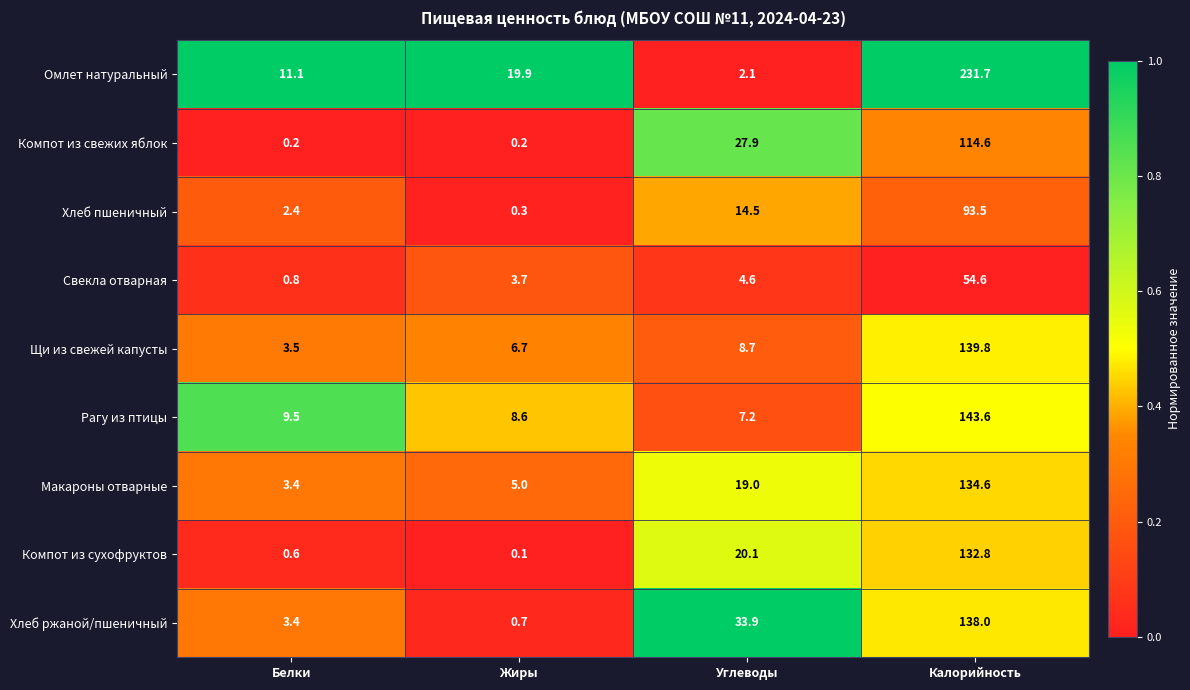

Which series has the largest total across all categories?

Омлет натуральный